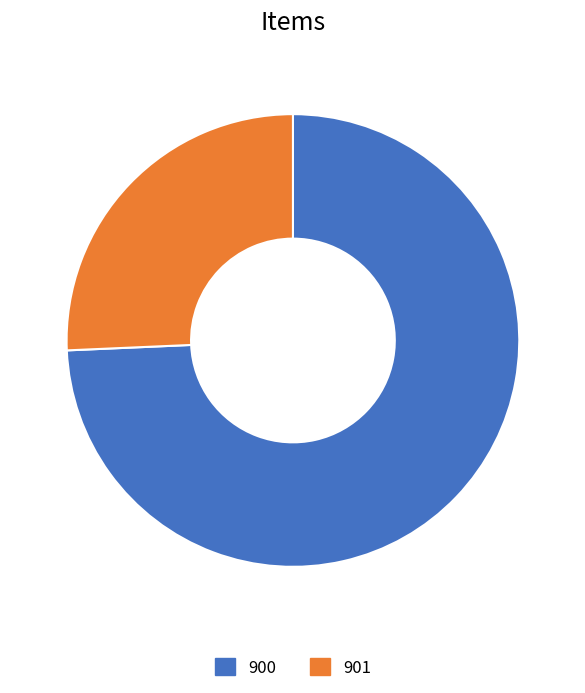

Is the sum of 900 and 901 greater than half?

Yes